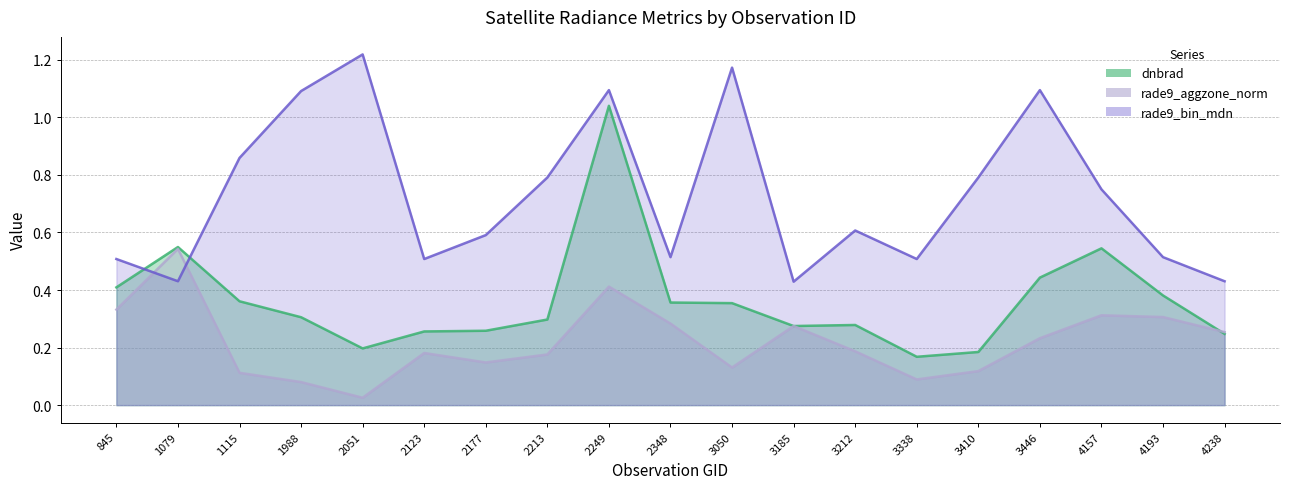

Which series ends up on top after the final intersection of rade9_bin_mdn and dnbrad?

rade9_bin_mdn